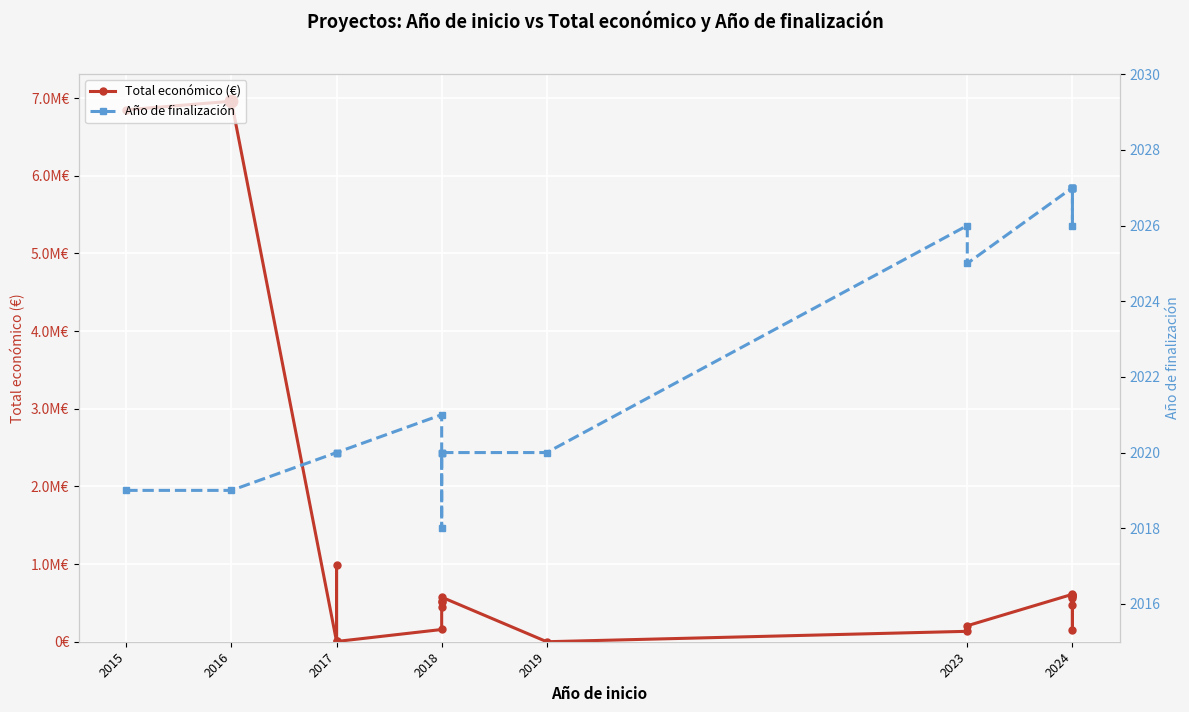

At which category is the sum across all series the highest?

2016